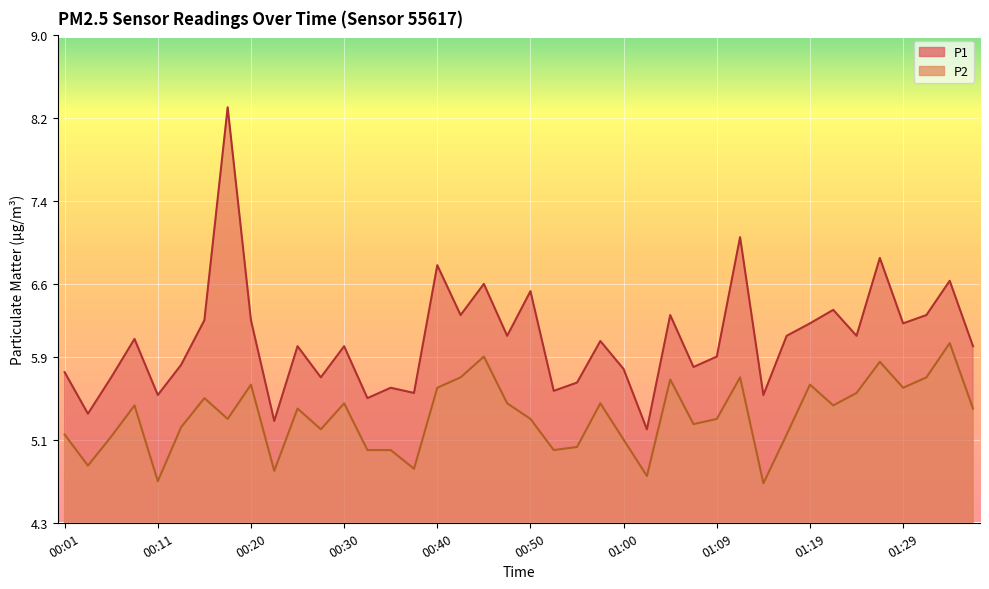

Is it true that P1 equals 2.5 at 00:11?

False